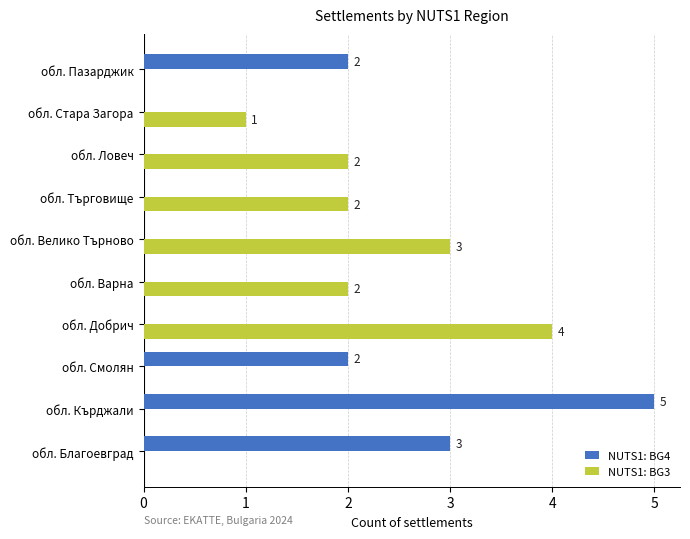

What is the sum of the NUTS1: BG4 values at обл. Благоевград and обл. Пазарджик?

5